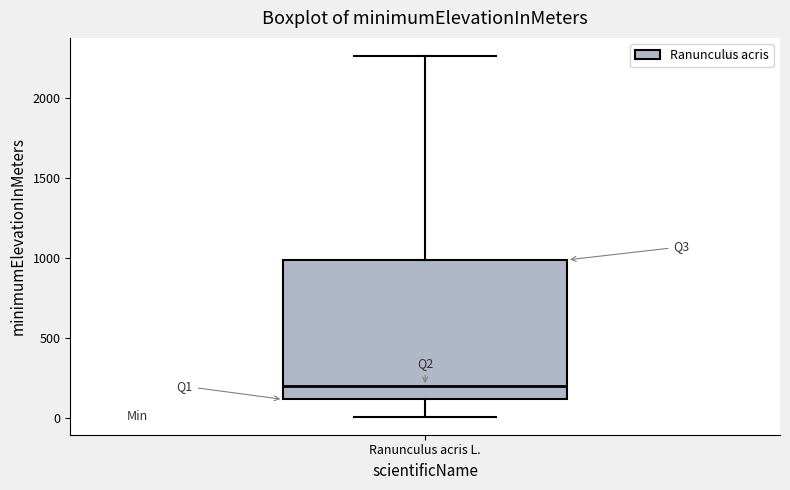

Transcribe this box plot: give where the median line is, the range the box spans, and where the two whiskers end, as read against the y-axis. The values are not printed on the chart, so give them approximately, as read against the axis.

median 200, box 100 to 1000, whiskers 0 to 2250